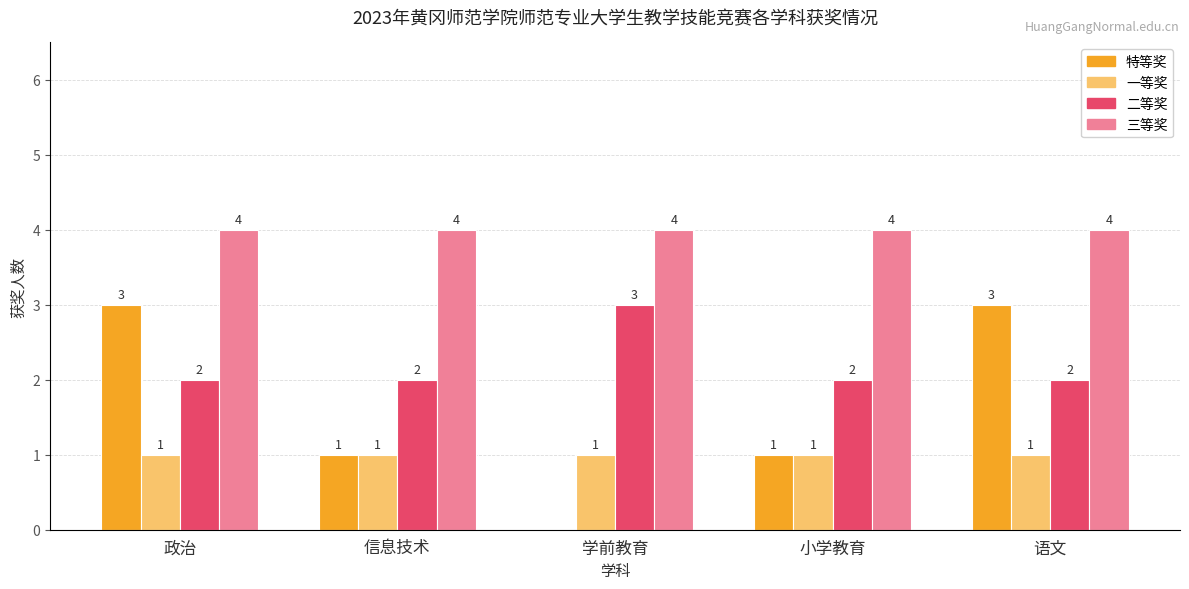

What is the maximum value shown in the chart?

4